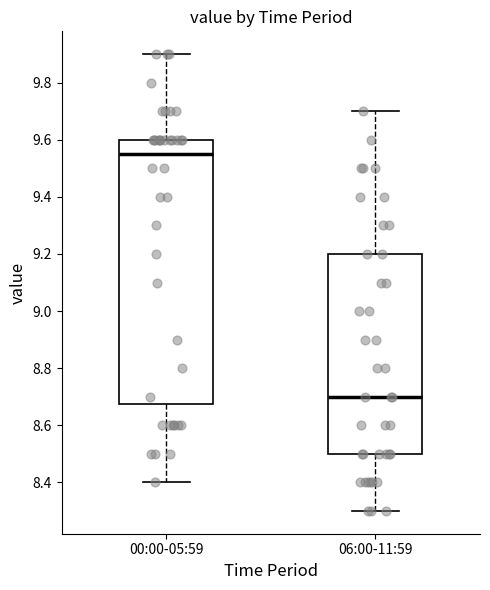

Reading left to right, read every box against the y-axis: the position of its median line, the range the box covers, and the ends of its whiskers. The values are not printed on the chart, so give them approximately, as read against the axis.

00:00-05:59: median 9.56, box 8.68 to 9.60, whiskers 8.40 to 9.90
06:00-11:59: median 8.70, box 8.50 to 9.20, whiskers 8.30 to 9.70